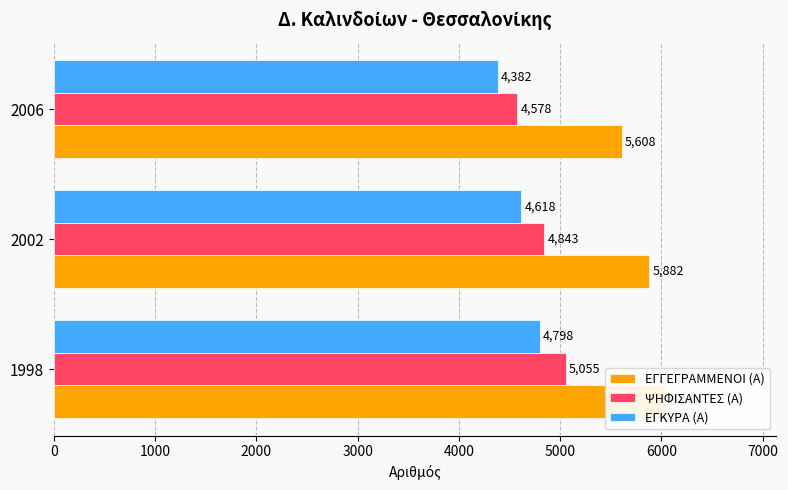

Rank the series by their average value, from highest to lowest.

ΕΓΓΕΓΡΑΜΜΕΝΟΙ (Α), ΨΗΦΙΣΑΝΤΕΣ (Α), ΕΓΚΥΡΑ (Α)